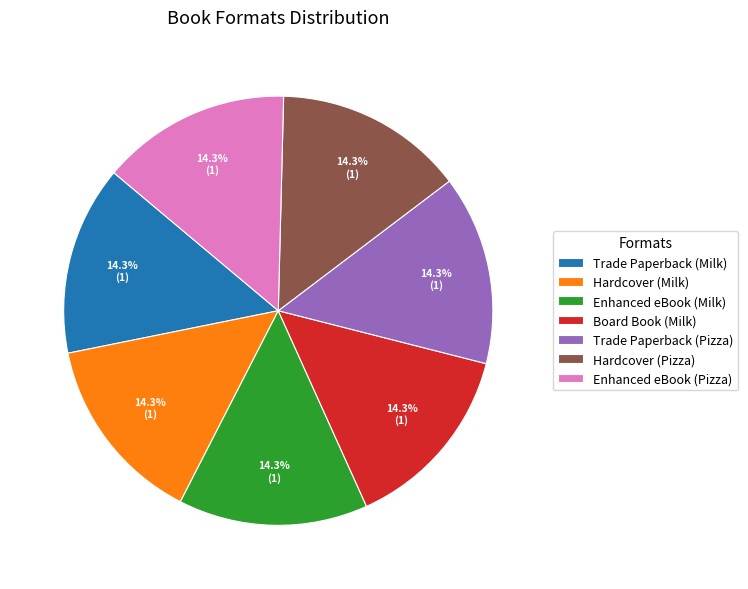

Does any single category account for the majority?

No